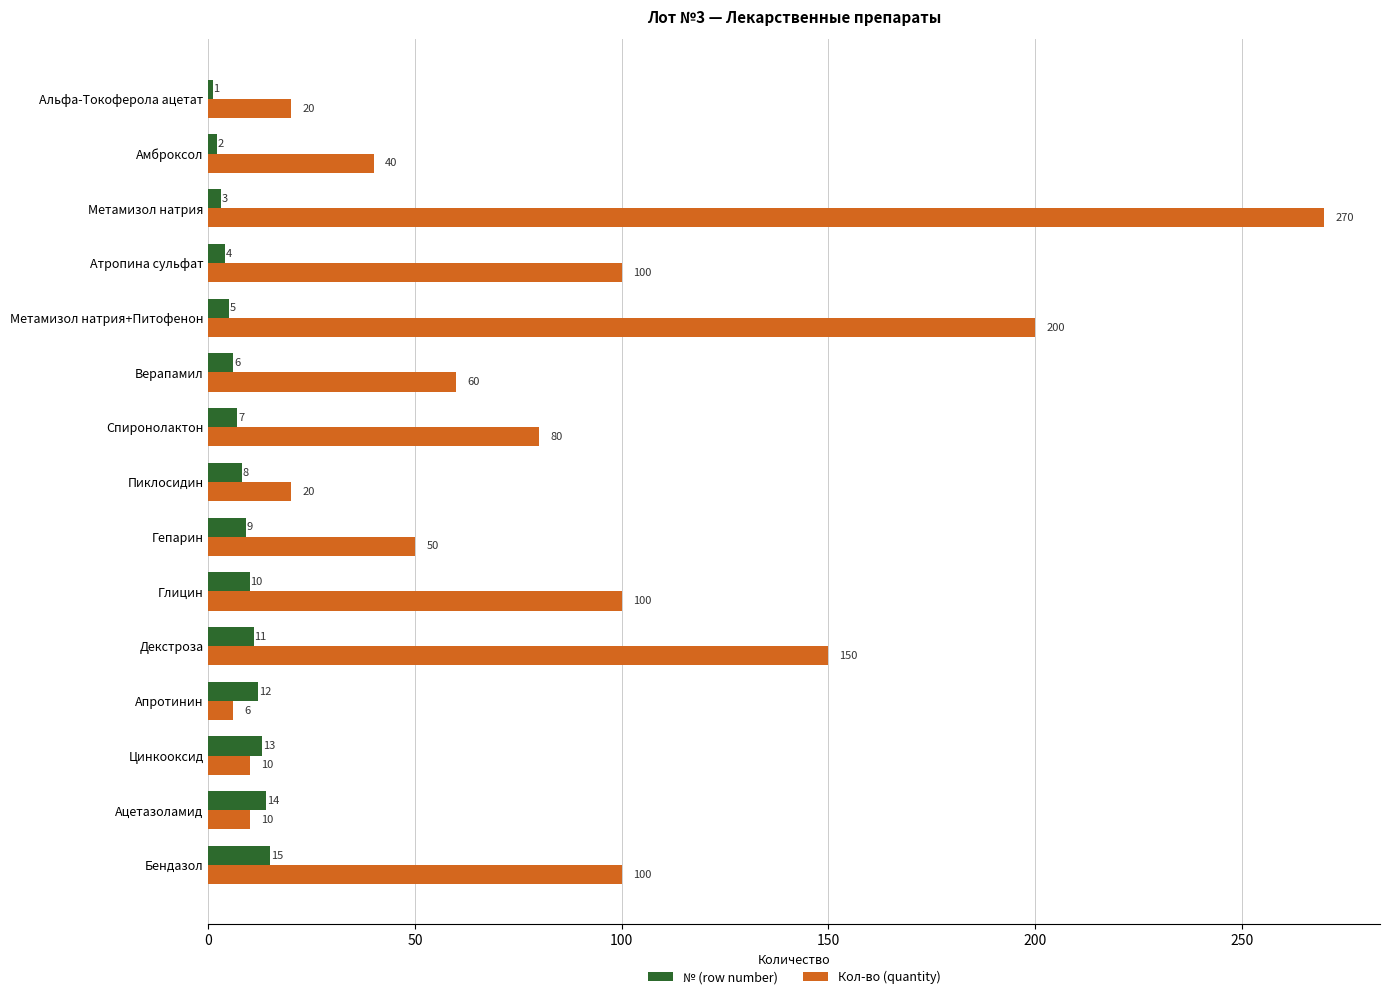

What is the spread (max minus min) of values at Глицин?

90